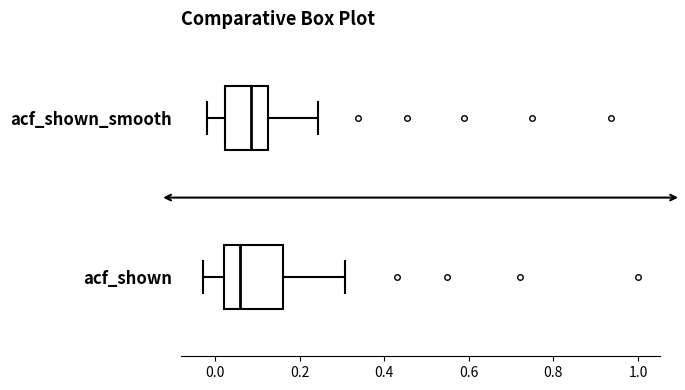

Which box's median line is the furthest to the right?

acf_shown_smooth